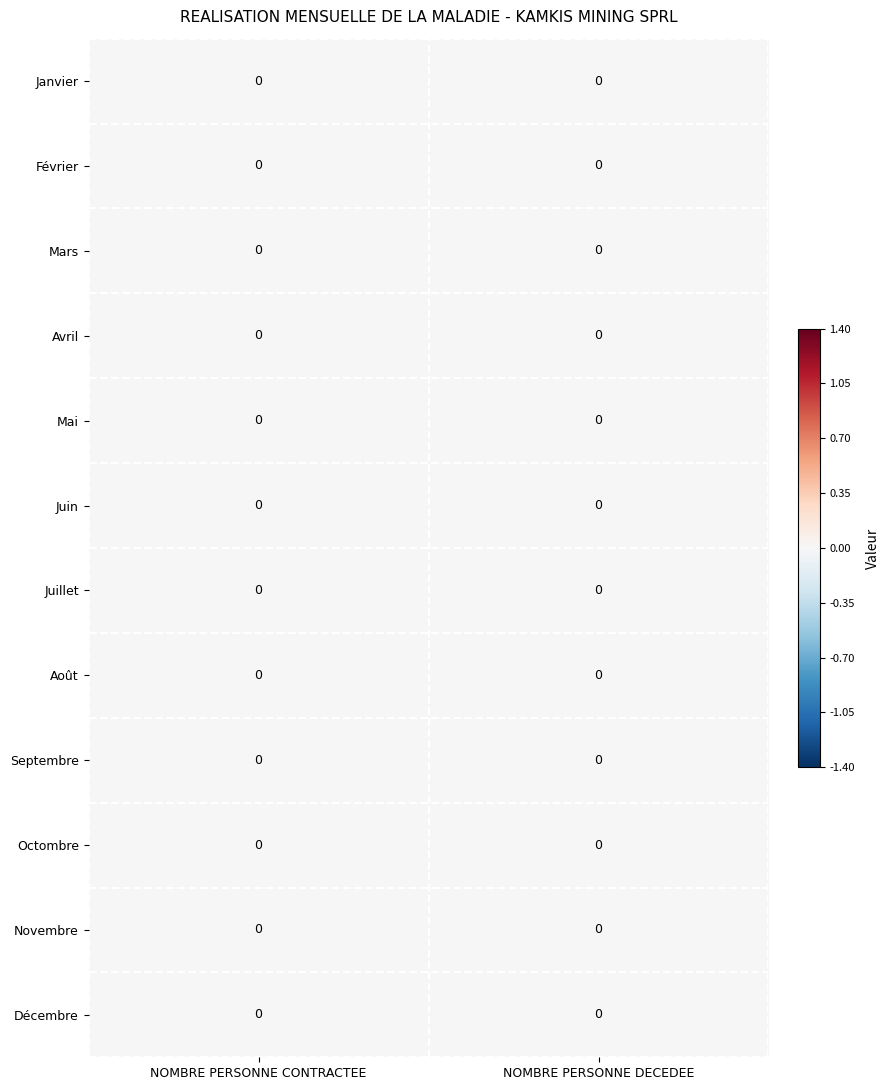

At NOMBRE PERSONNE CONTRACTEE, list the series in order from smallest to largest.

Mars, Mai, Juin, Août, Septembre, Juillet, Novembre, Avril, Janvier, Octombre, Février, Décembre